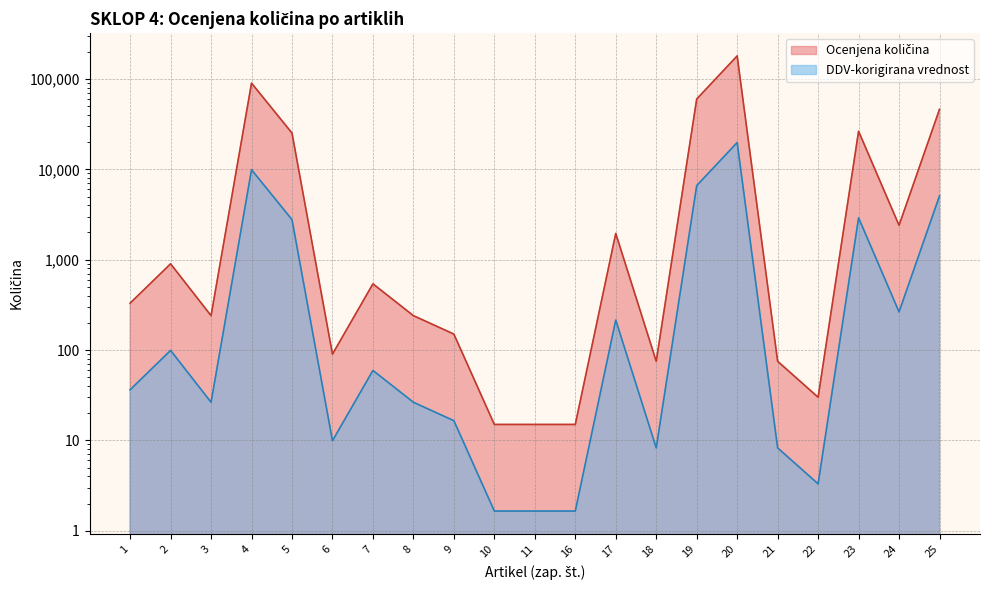

Reading left to right, what are all the values shown in this chart?

330	900	240	90000	25200	90	540	240	150	15	15	15	1950	75	60000	180000	75	30	26400	2400	46200